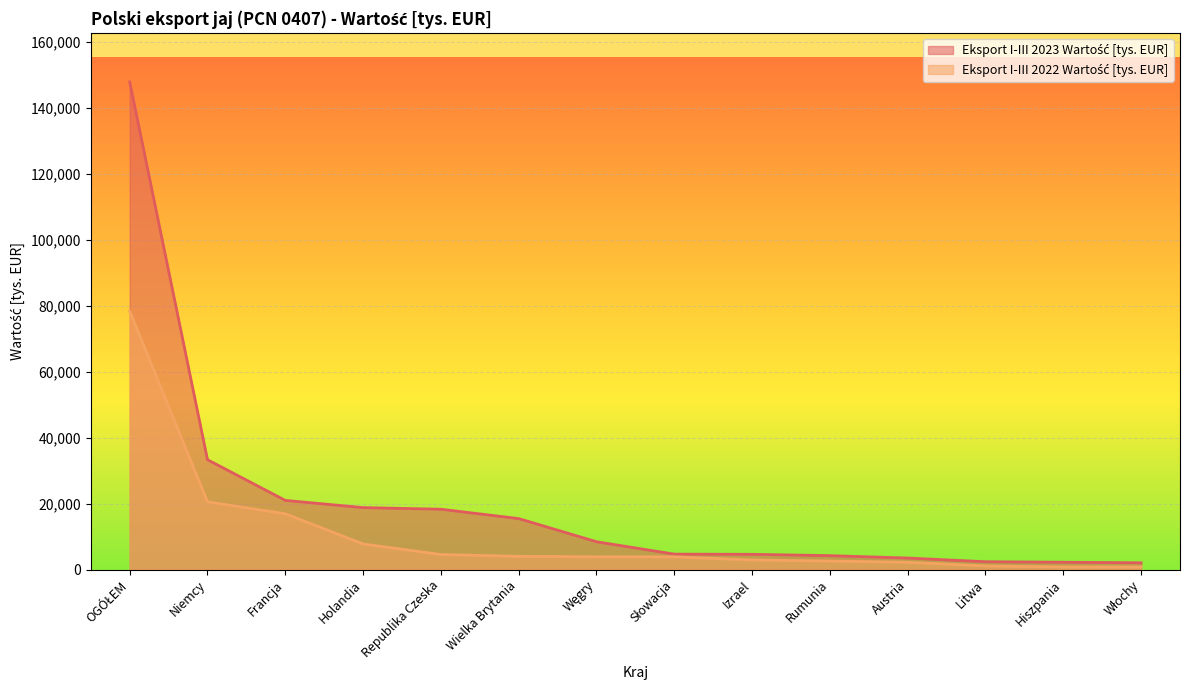

Where is Eksport I-III 2022 Wartość [tys. EUR] nearest to the value 39553?

Niemcy